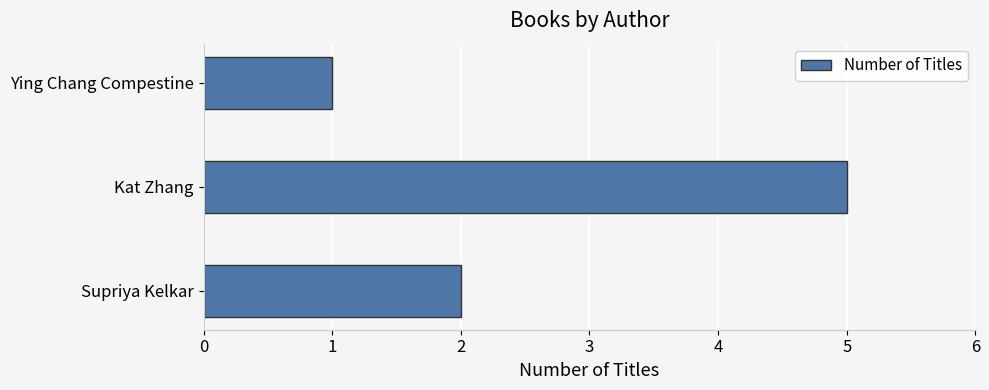

The chart shows a value of 1 at Ying Chang Compestine. True or false?

True